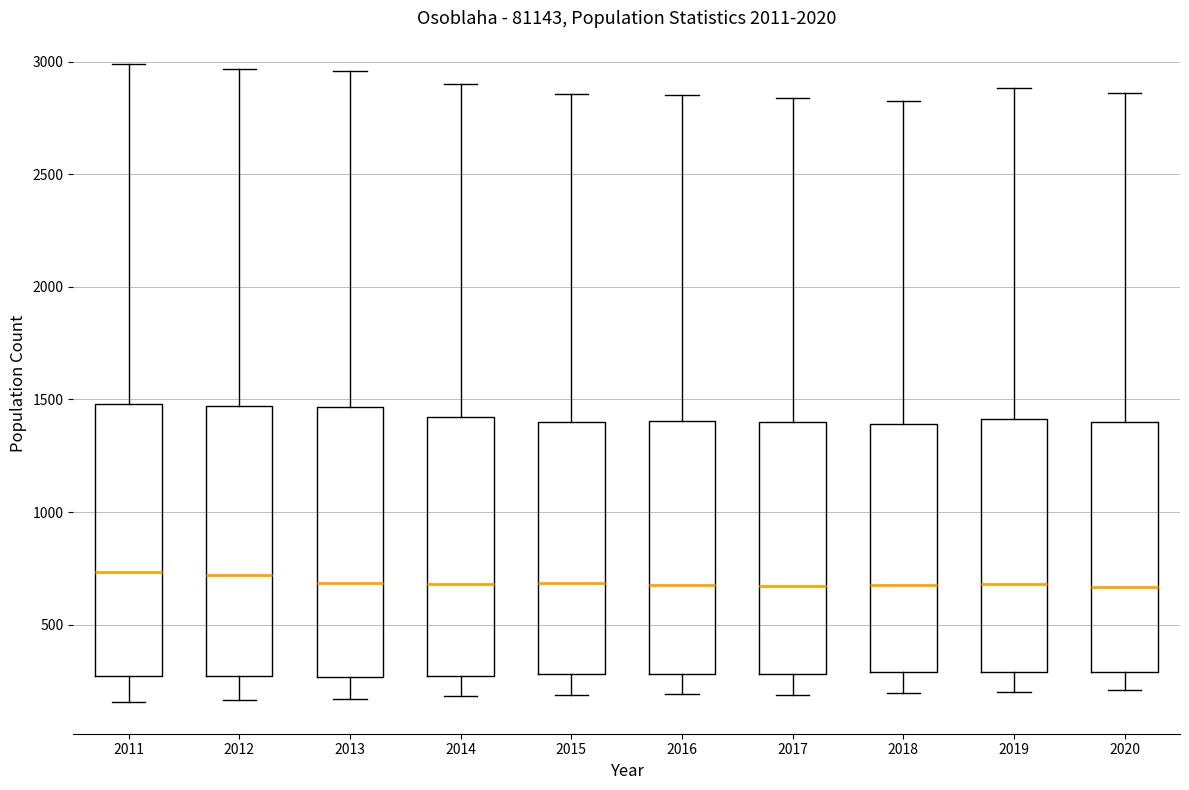

Where is the upper edge of the box at x = 2015 on the y-axis? The values are not printed on the chart, so give them approximately, as read against the axis.

1400